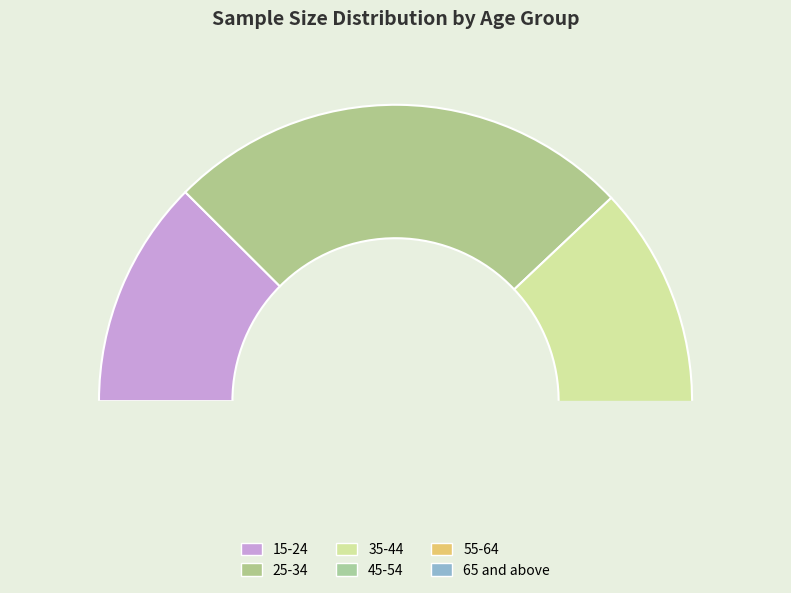

Does any single category account for the majority?

No